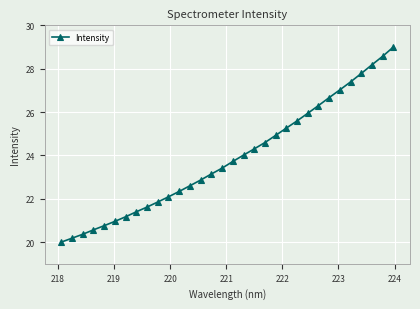

What is the minimum value shown in the chart?

20.0